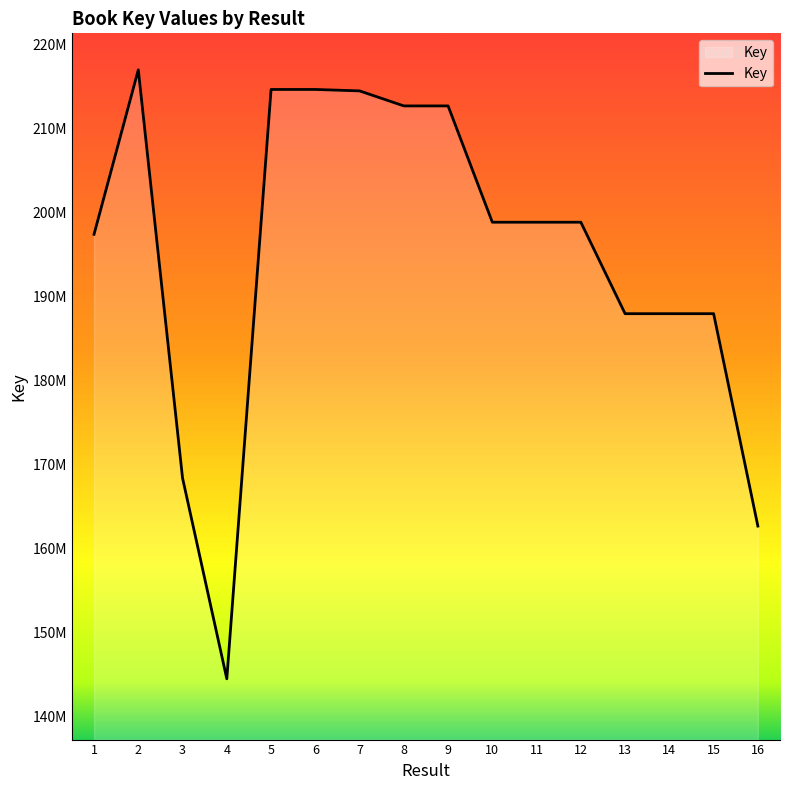

The value at 13 is 290439932. True or false?

False